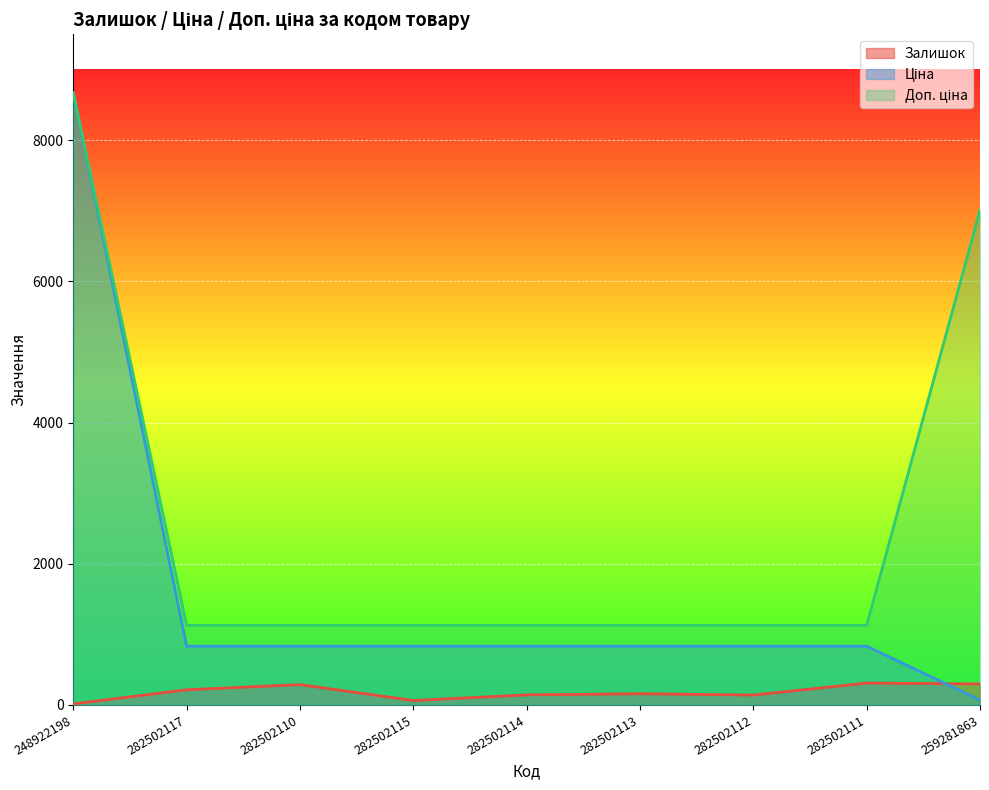

Is it true that Залишок equals 310.0 at 282502111?

True